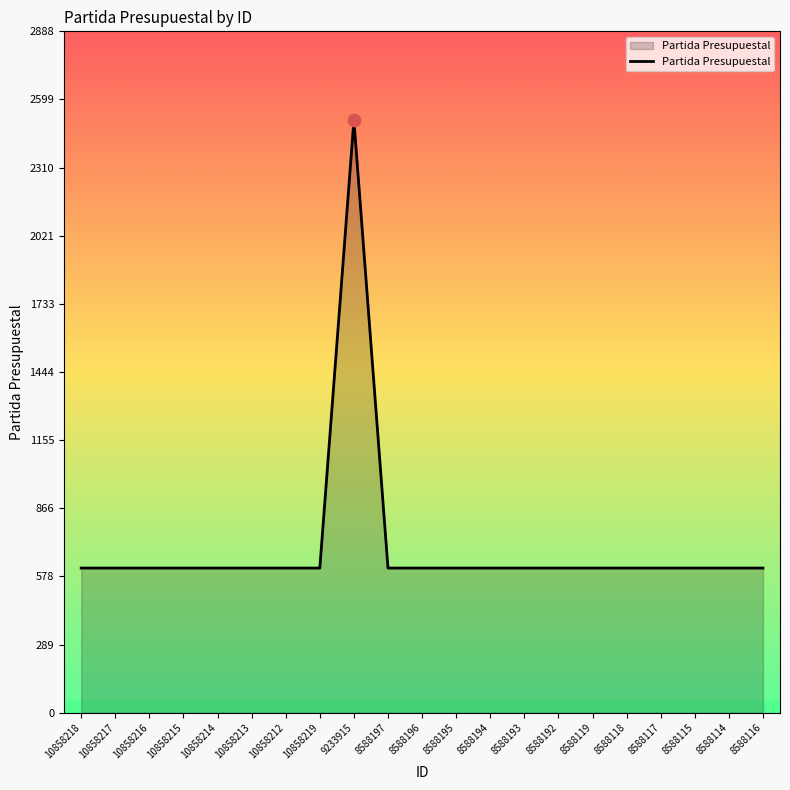

Approximately how many times larger is the value at 9233915 compared to 10858218?

4.1